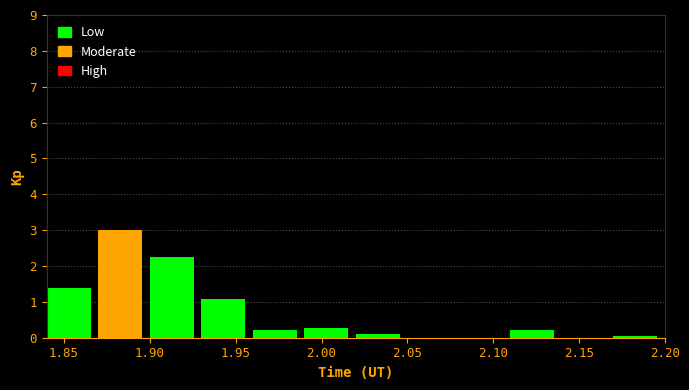

How tall is the bar that spans 1.99 to 2.02 on the x-axis? The values are not printed on the chart, so give them approximately, as read against the axis.

0.3